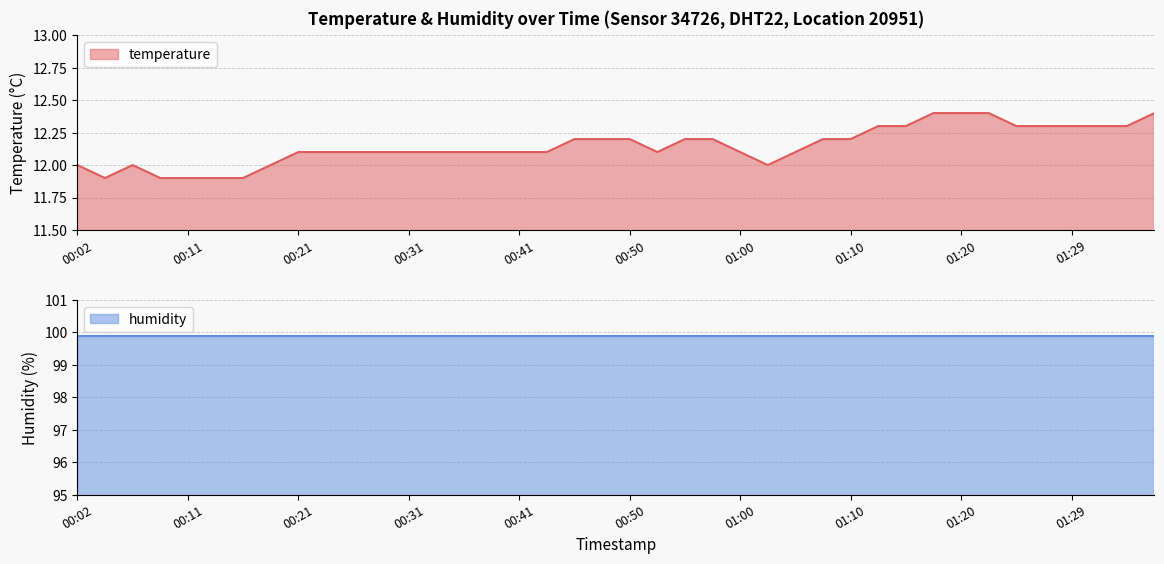

Rank the categories by value from highest to lowest.

01:17, 01:20, 01:22, 01:37, 01:12, 01:15, 01:25, 01:27, 01:29, 01:32, 01:34, 00:45, 00:48, 00:50, 00:55, 00:58, 01:07, 01:10, 00:21, 00:24, 00:26, 00:28, 00:31, 00:33, 00:36, 00:38, 00:41, 00:43, 00:53, 01:00, 01:05, 00:02, 00:07, 00:19, 01:03, 00:04, 00:09, 00:11, 00:14, 00:16